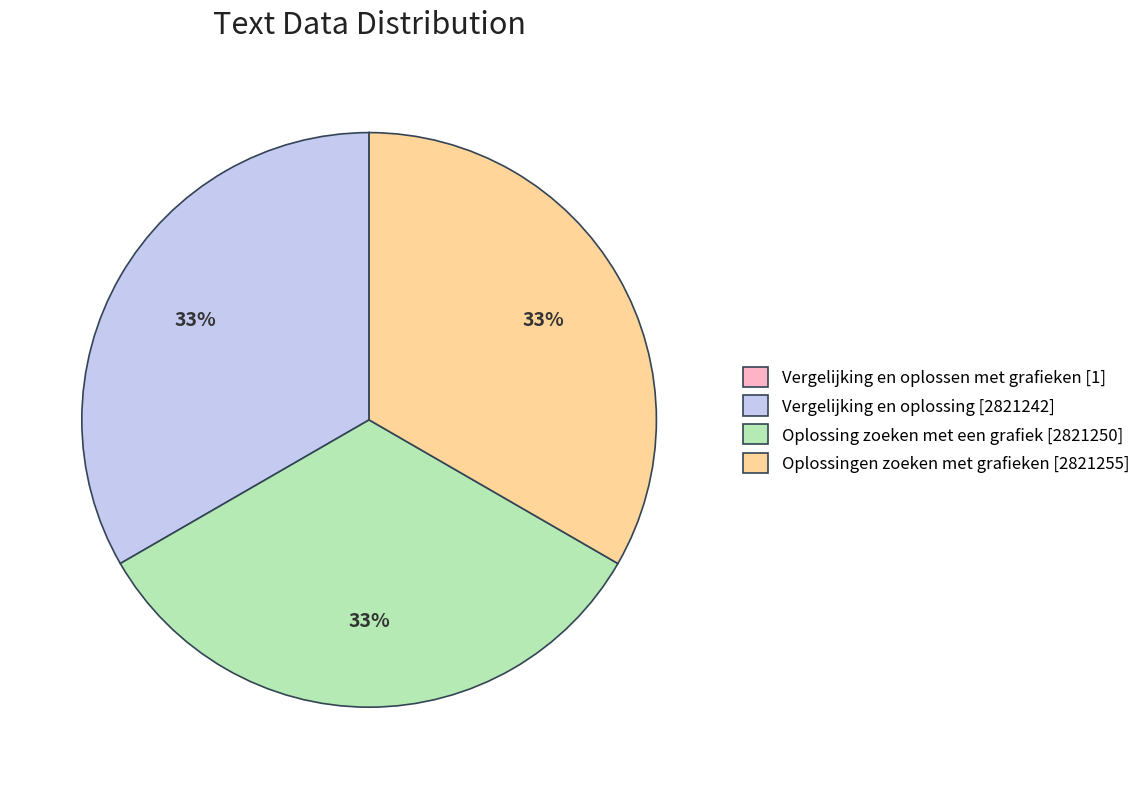

The Oplossingen zoeken met grafieken [2821255] slice represents 39% of the pie. True or false?

False